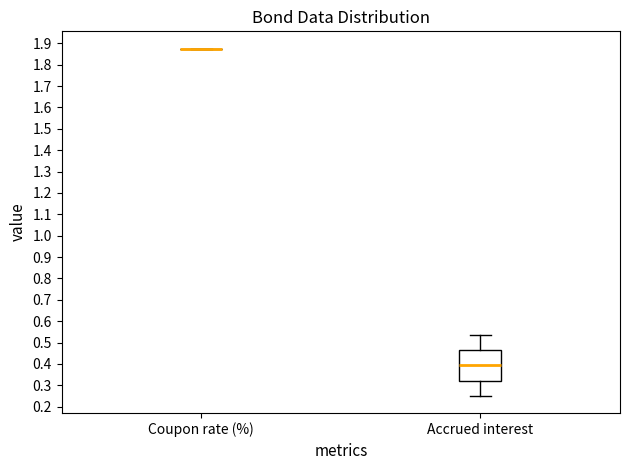

Which box is the tallest, from its lower edge to its upper edge?

Accrued interest